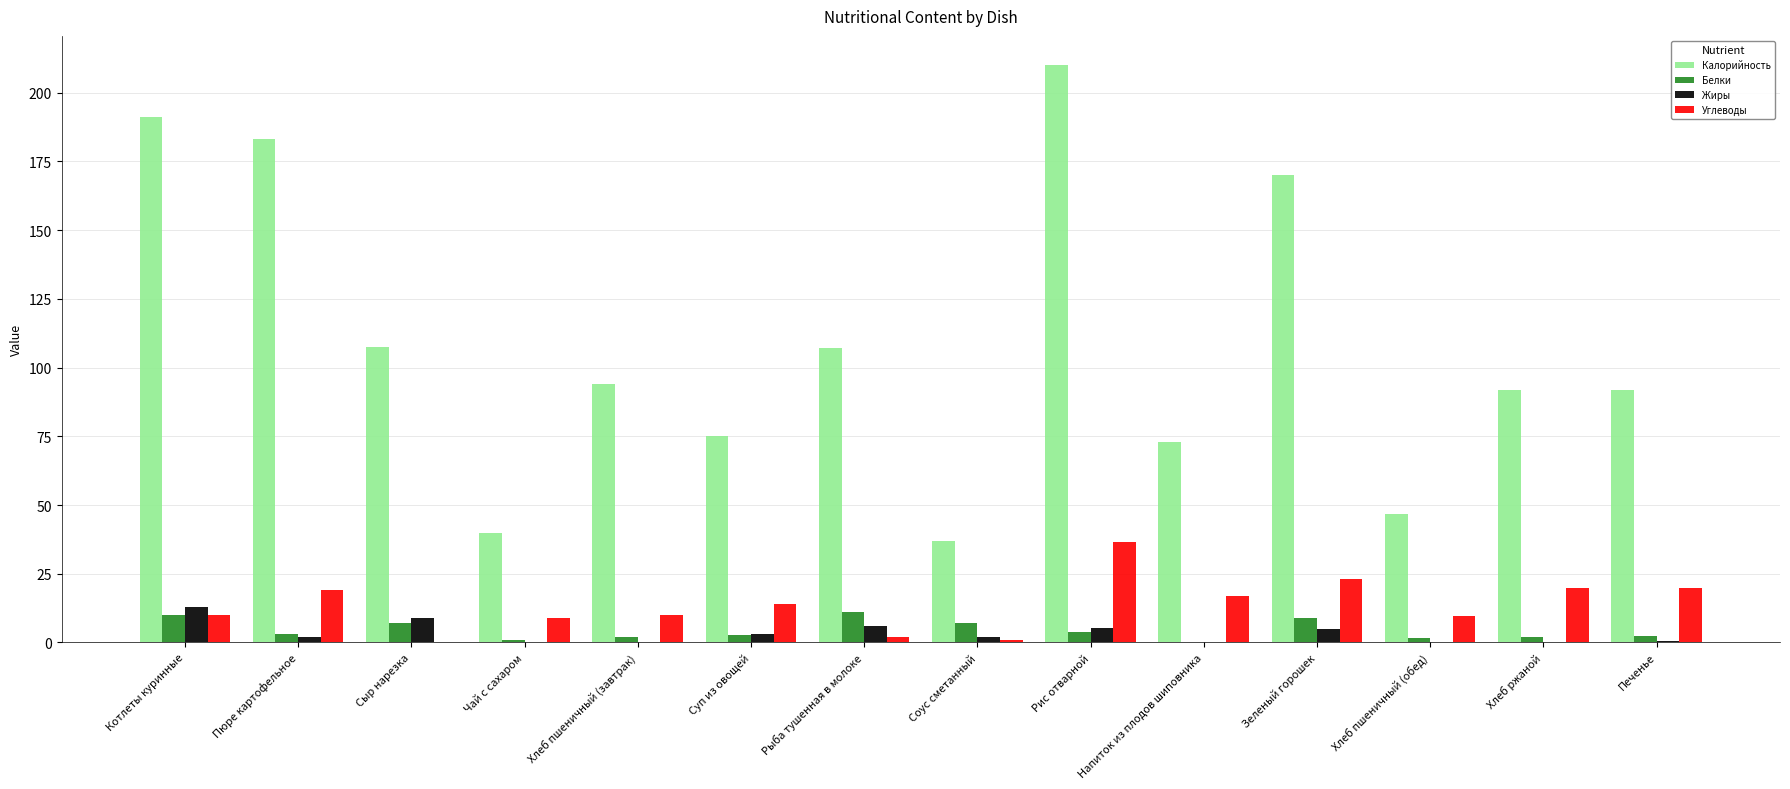

Are the bars horizontal?

No